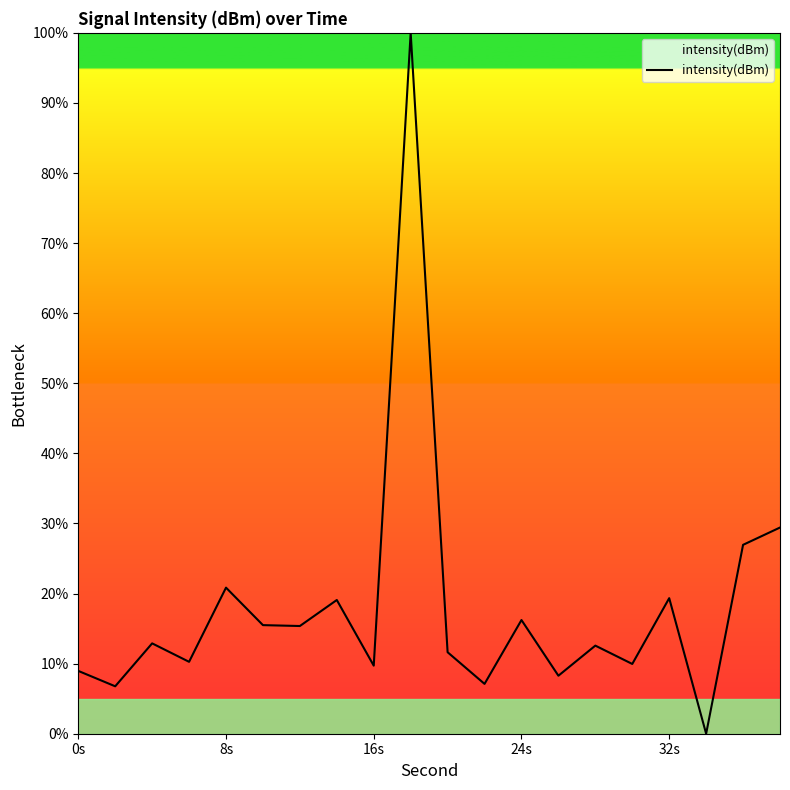

What is the greatest value displayed?

100.0